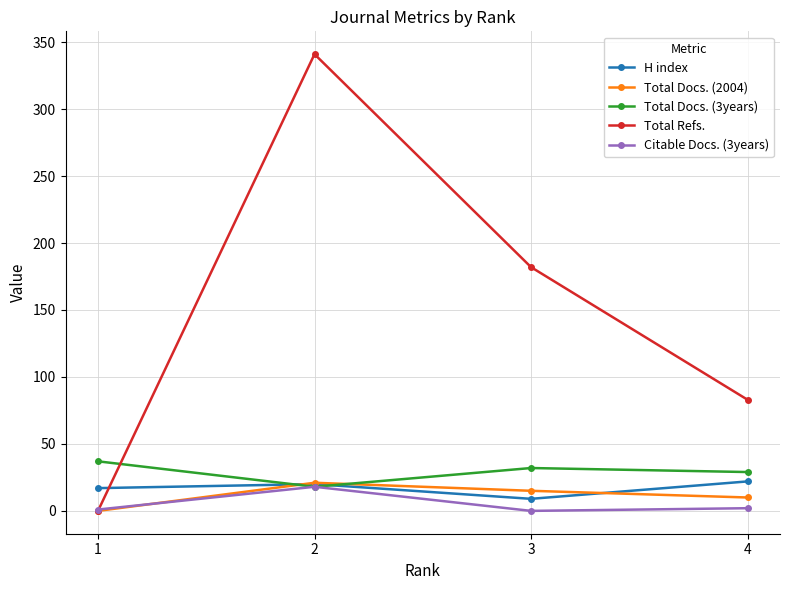

List the labels in order of Total Refs. value, largest first.

2, 3, 4, 1